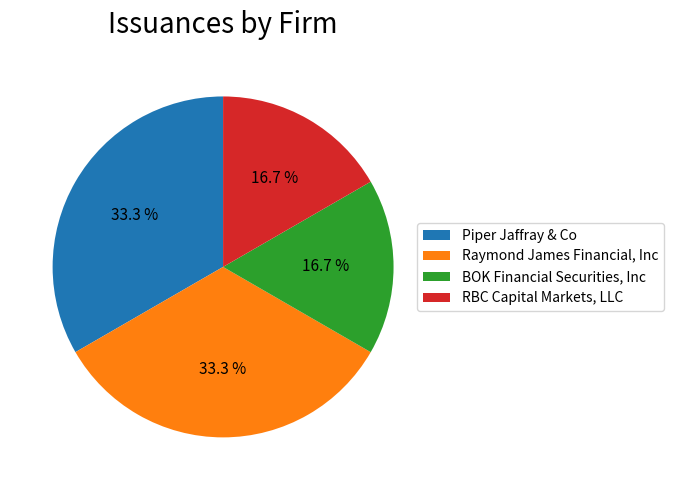

Is Raymond James Financial, Inc the majority of the pie?

No